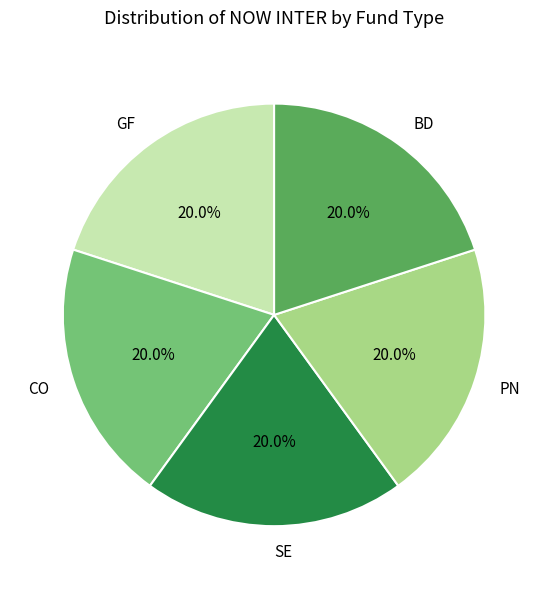

Is there any slice that represents more than half of the pie?

No